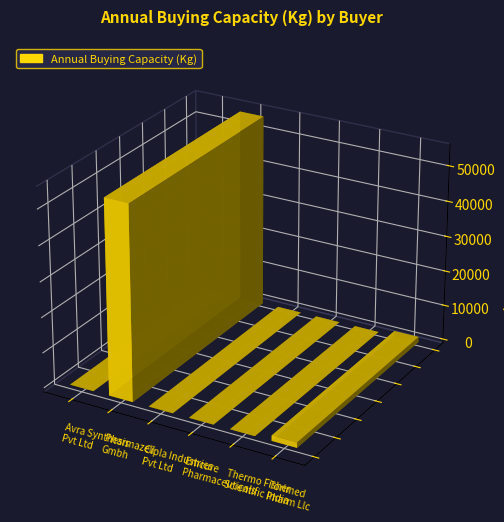

The value at Pharmazell
Gmbh is 54996.0. True or false?

True